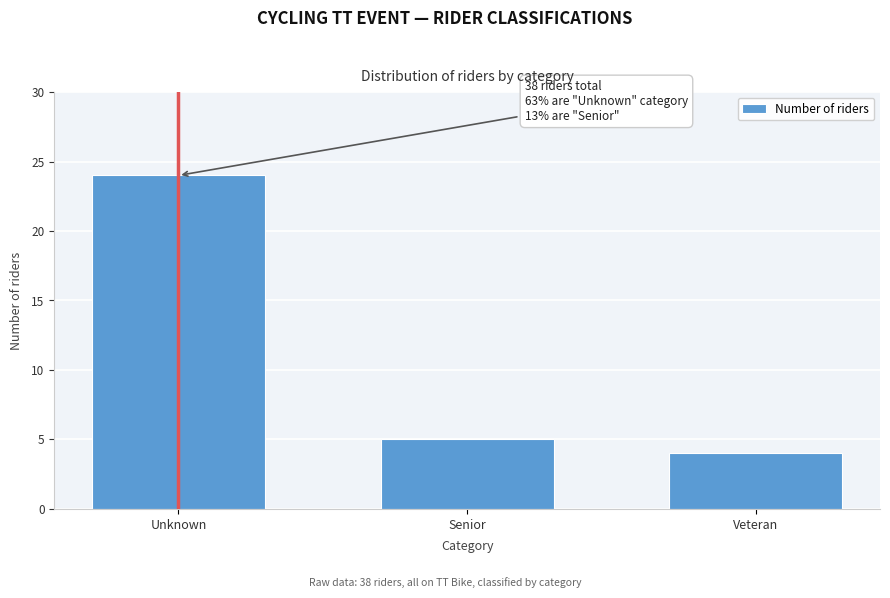

Reading left to right, list all the values displayed in this chart.

Unknown=24	Senior=5	Veteran=4